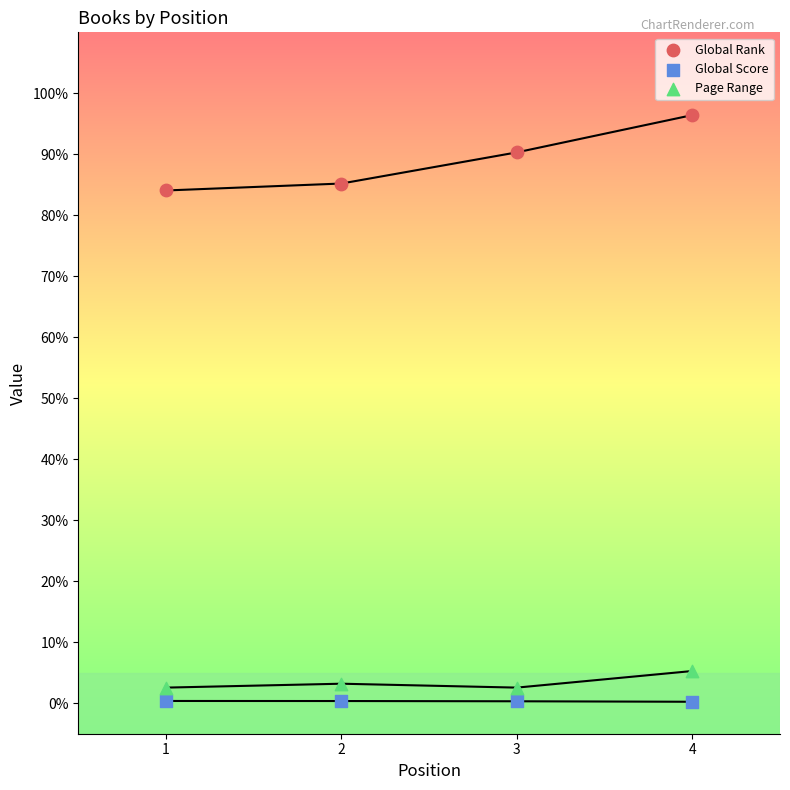

What are all the series names shown in the legend?

Global Rank, Global Score, Page Range